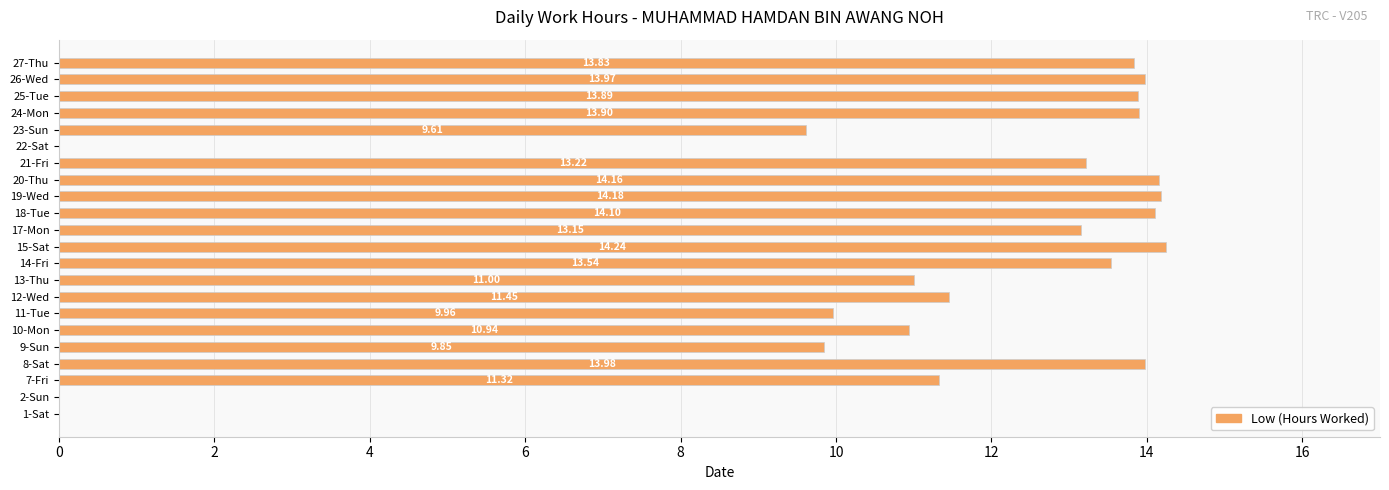

What is the sum of the values at 7-Fri and 2-Sun?

11.3